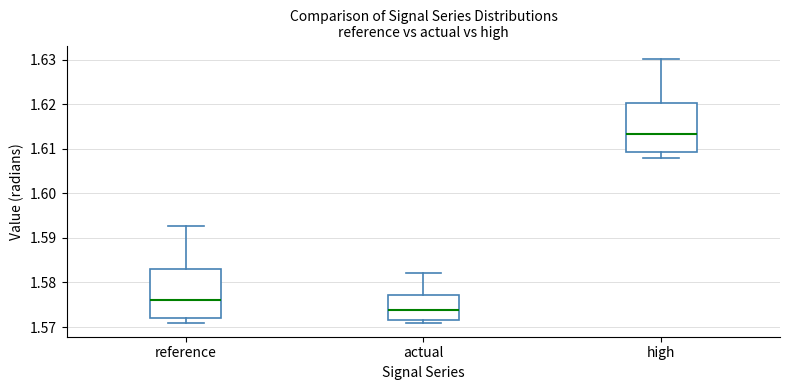

Reading left to right, transcribe this box plot: for each box, give where its median line is, the range the box spans, and where its two whiskers end, as read against the y-axis. The values are not printed on the chart, so give them approximately, as read against the axis.

reference: median 1.576, box 1.572 to 1.583, whiskers 1.571 to 1.593
actual: median 1.574, box 1.572 to 1.577, whiskers 1.571 to 1.582
high: median 1.613, box 1.609 to 1.620, whiskers 1.608 to 1.630